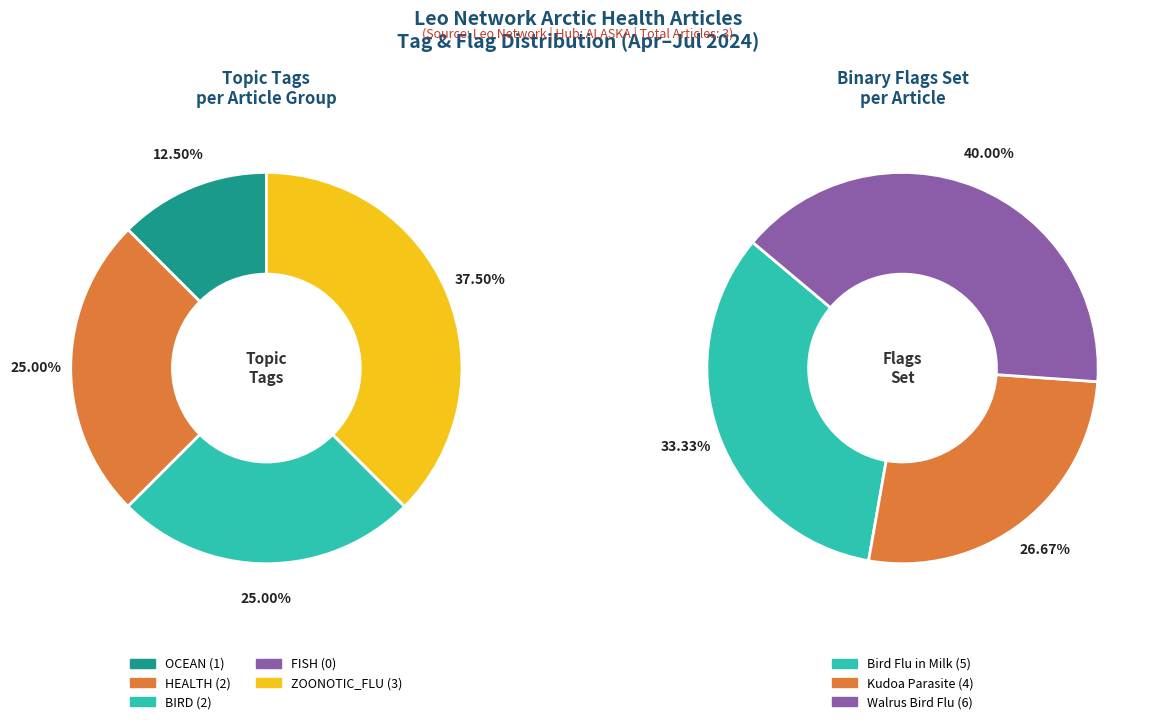

Count the number of slices in the pie.

3